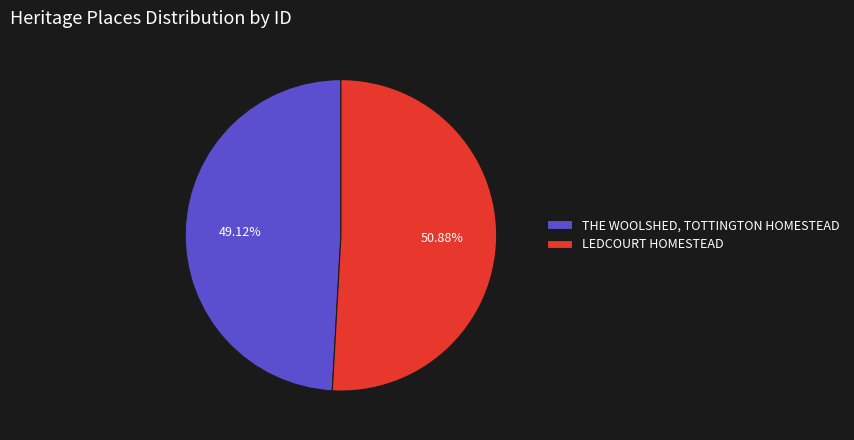

What percentage is NOT represented by LEDCOURT HOMESTEAD?

49.1%